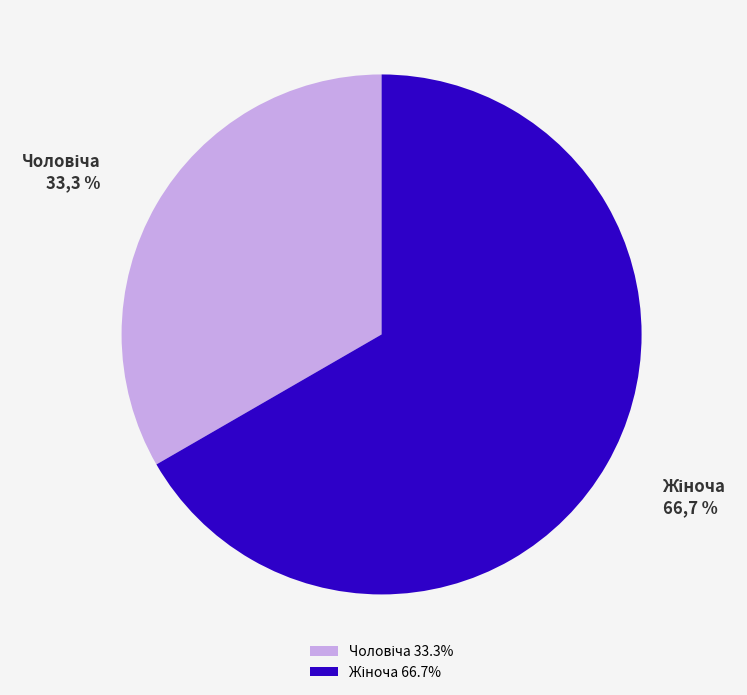

How many slices are in this pie chart?

2